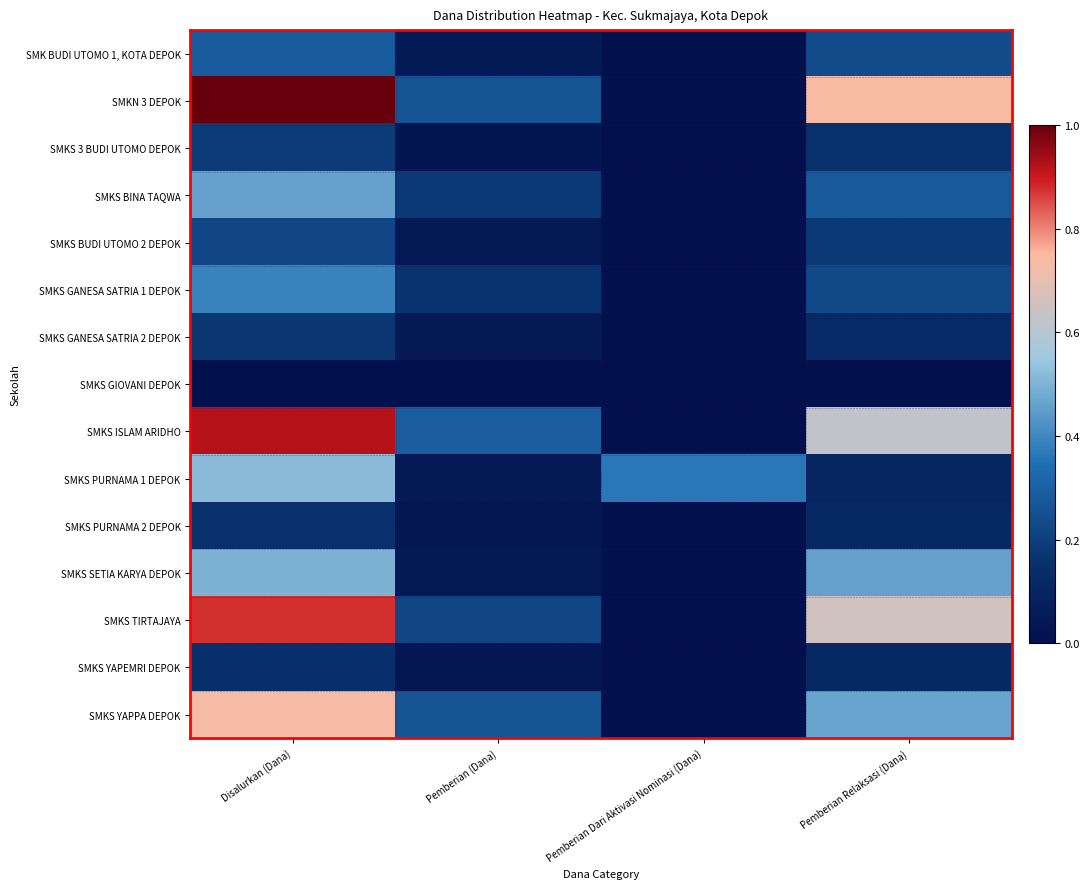

What is the greatest value displayed?

1.0